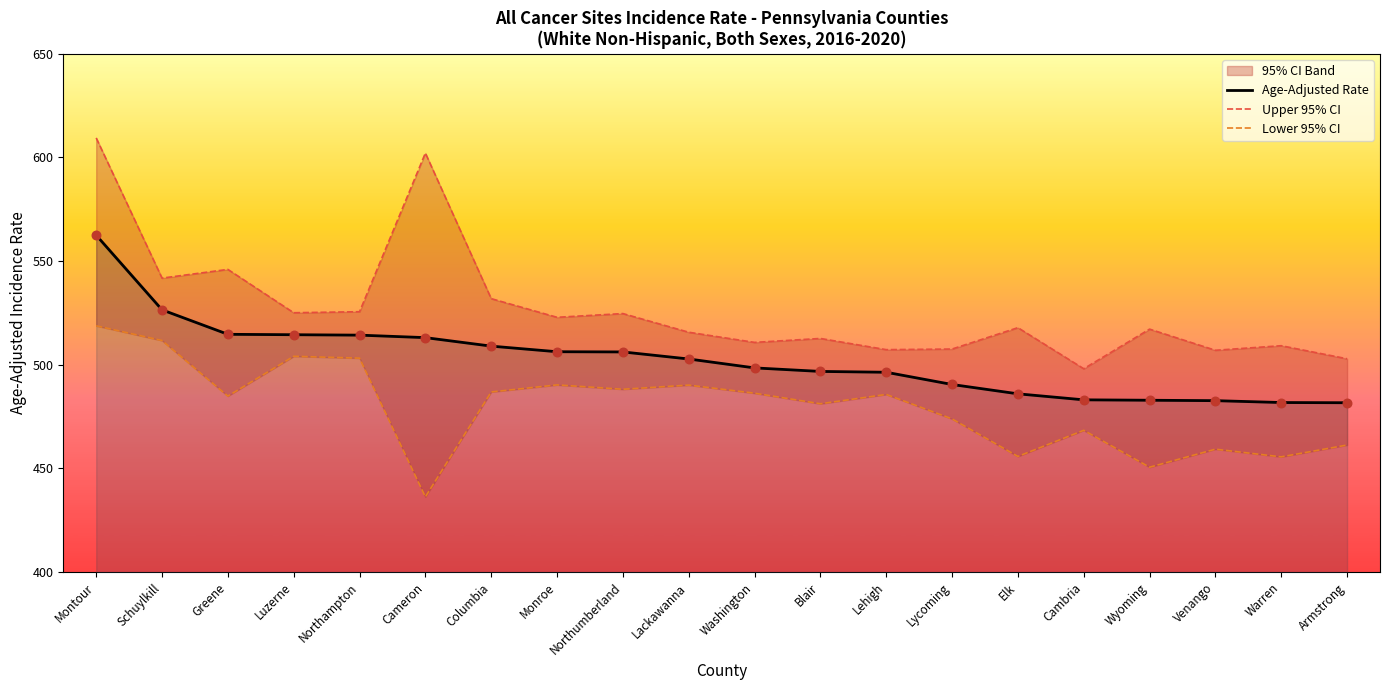

Is it true that Age-Adjusted Rate equals 855.8 at Venango?

False